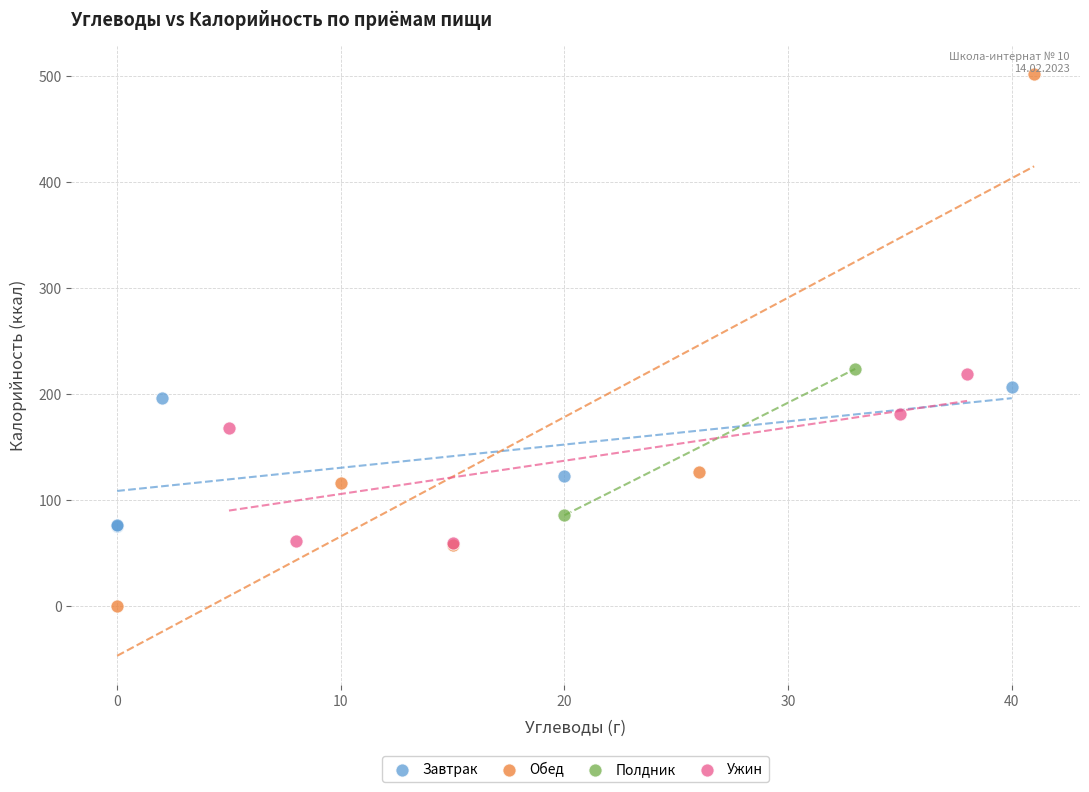

Which series has the largest Y range (max minus min)?

Обед